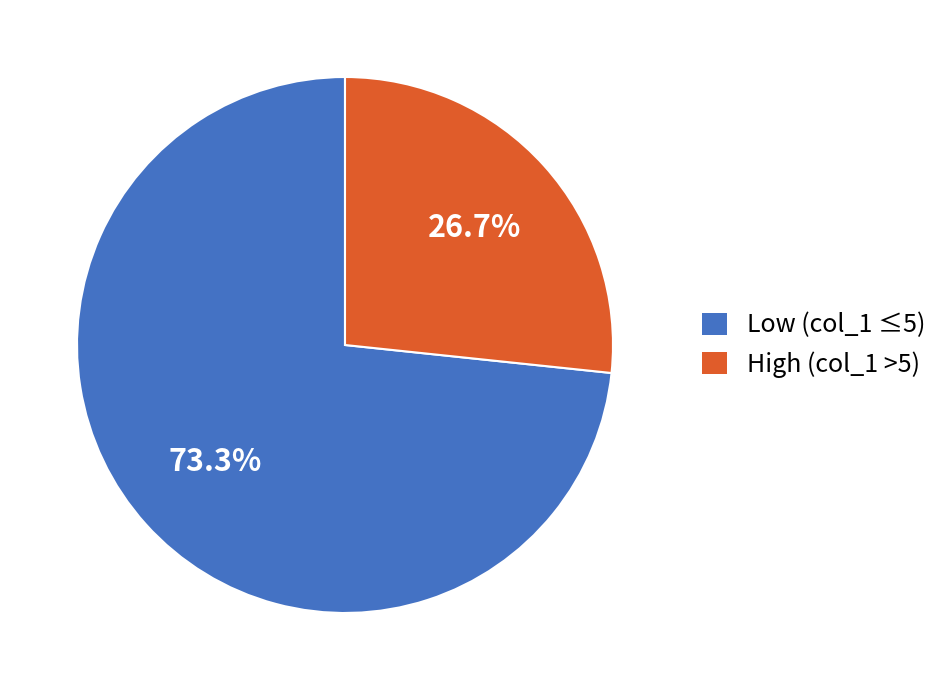

How many slices are in this pie chart?

2